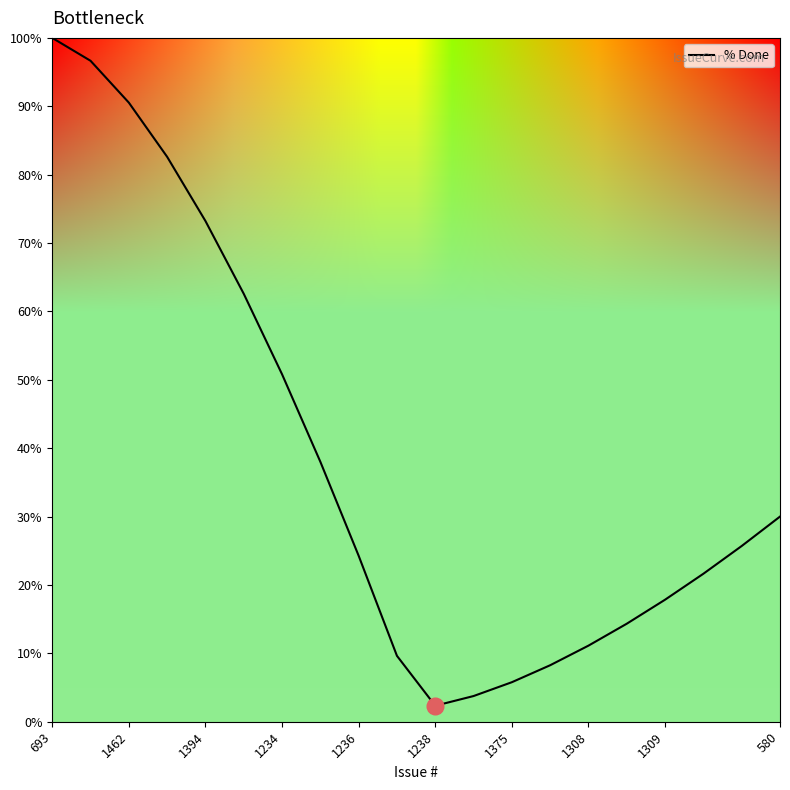

How many interior local valleys (lower than both neighbors) does the data have?

1